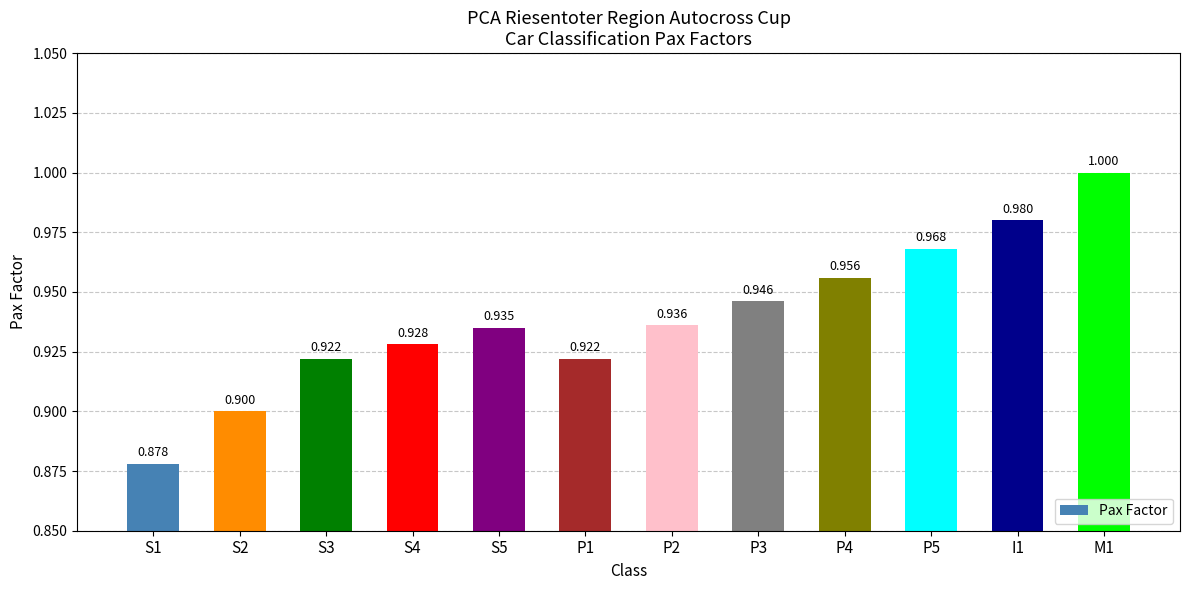

Does the chart contain stacked bars?

No